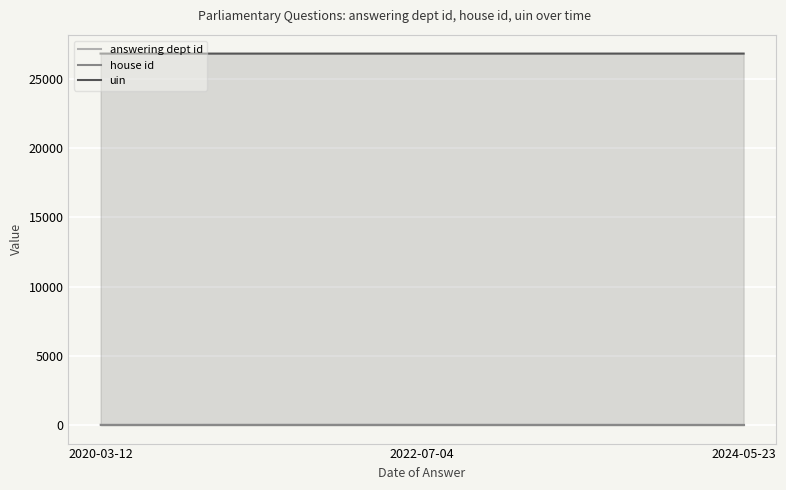

At 2024-05-23, list the series in order from smallest to largest.

house id, answering dept id, uin